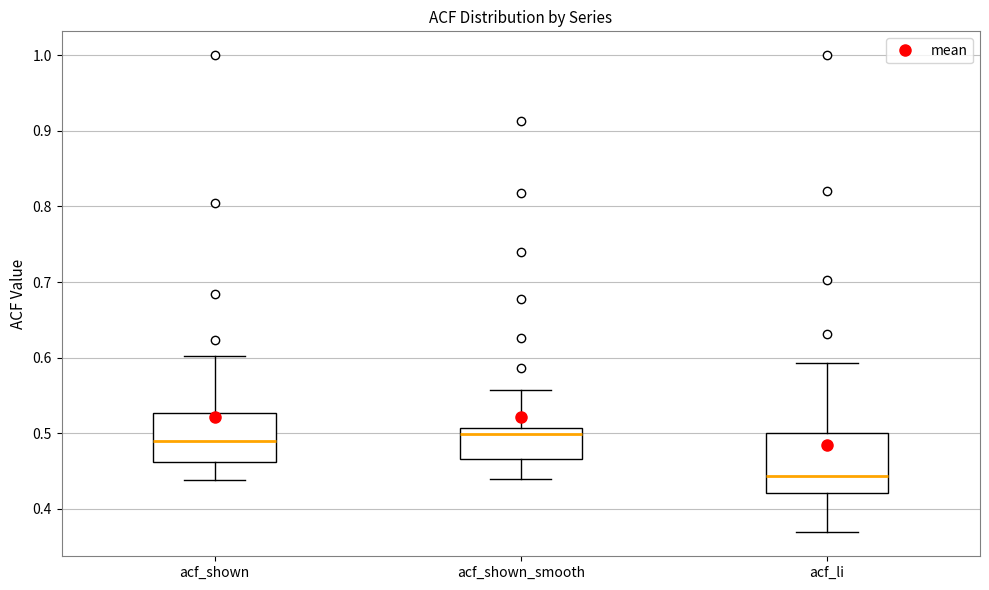

Where does the lower whisker of the box for acf_shown_smooth end on the y-axis? The values are not printed on the chart, so give them approximately, as read against the axis.

0.44